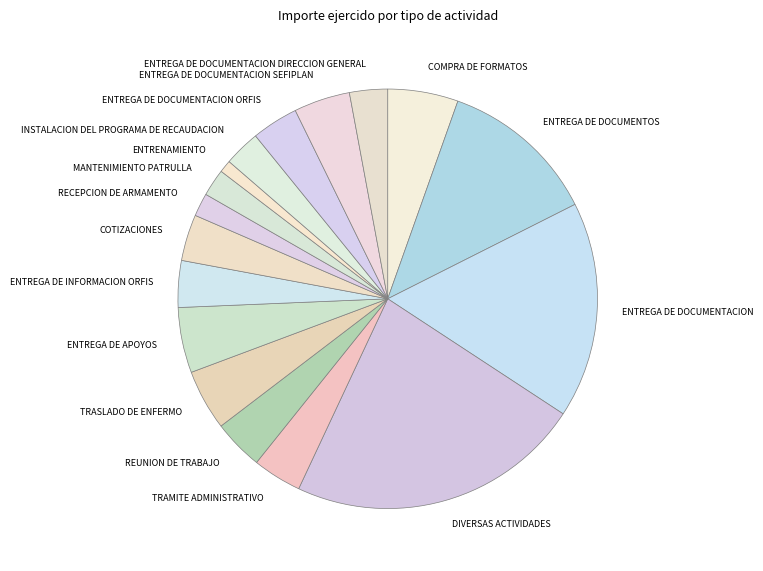

What is the largest slice in the pie chart?

DIVERSAS ACTIVIDADES